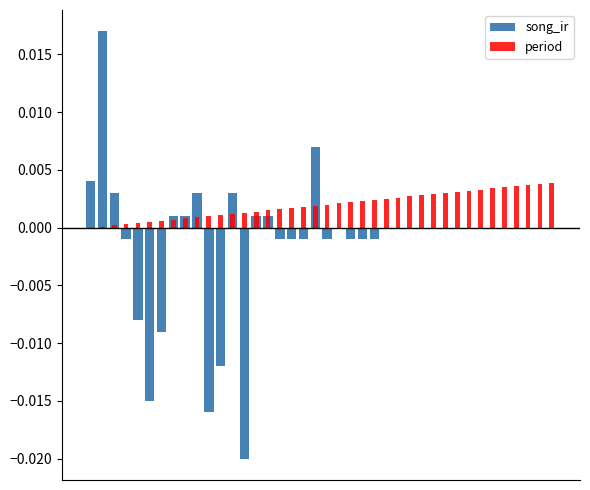

At 32, list the series in order from smallest to largest.

song_ir, period